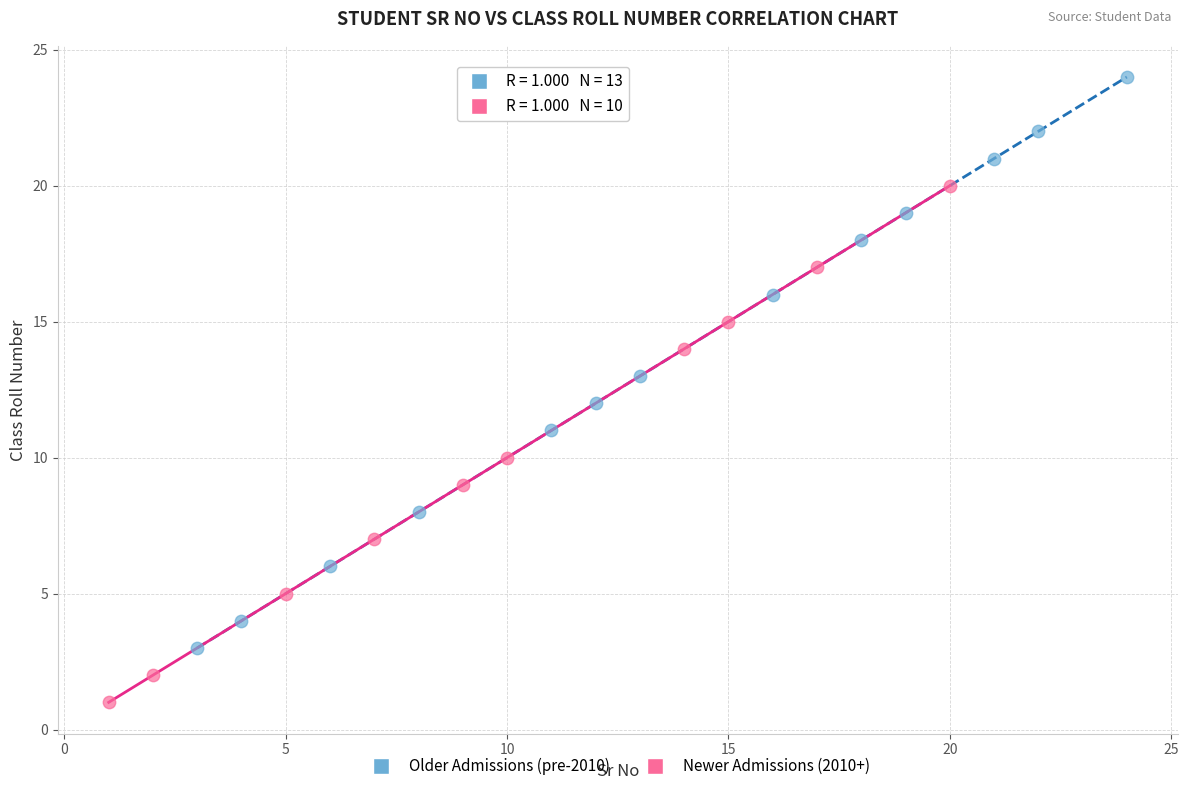

Which series reaches the maximum Y coordinate?

Older Admissions (pre-2010)